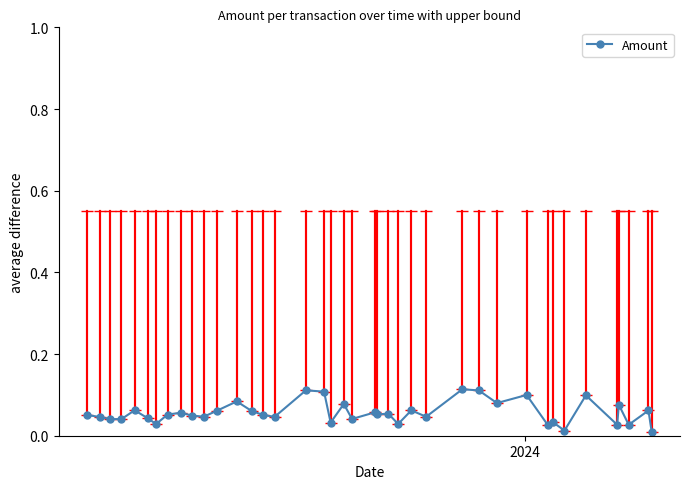

True or false: there are more than 2 points higher than both neighbors.

True